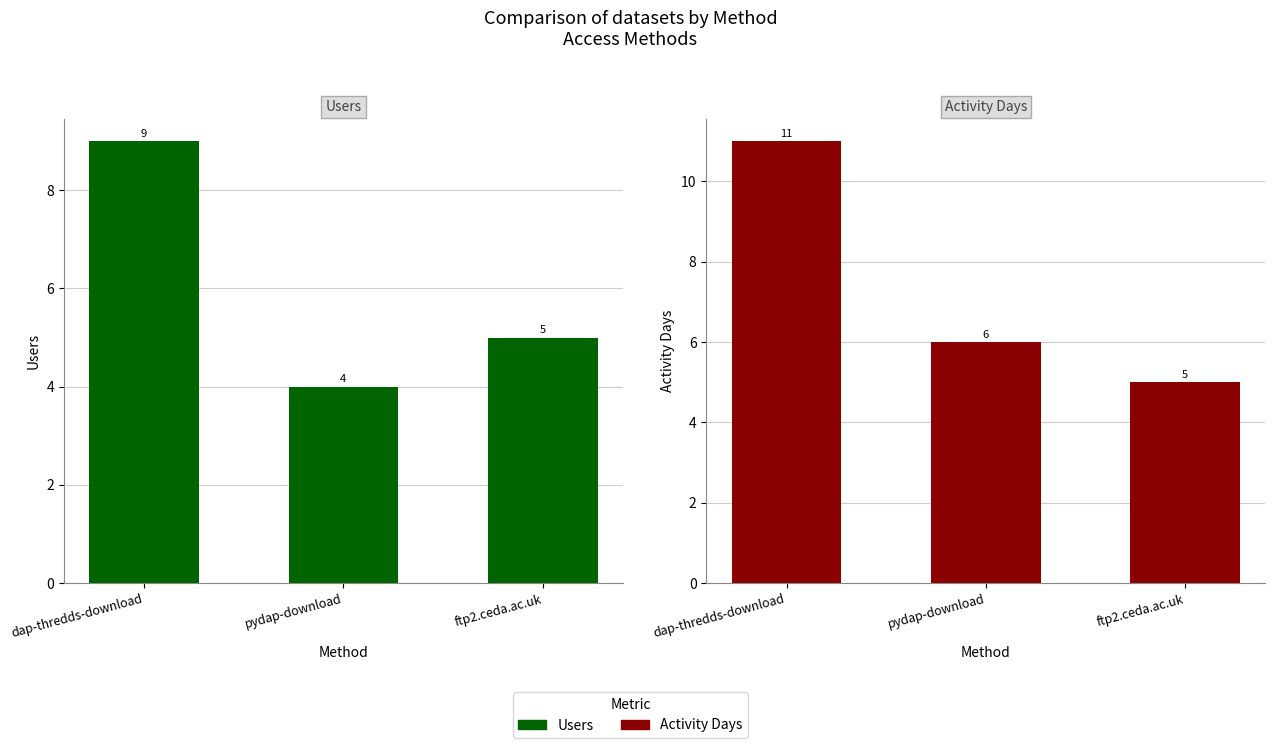

What are all the series names shown in the legend?

Users, Activity Days